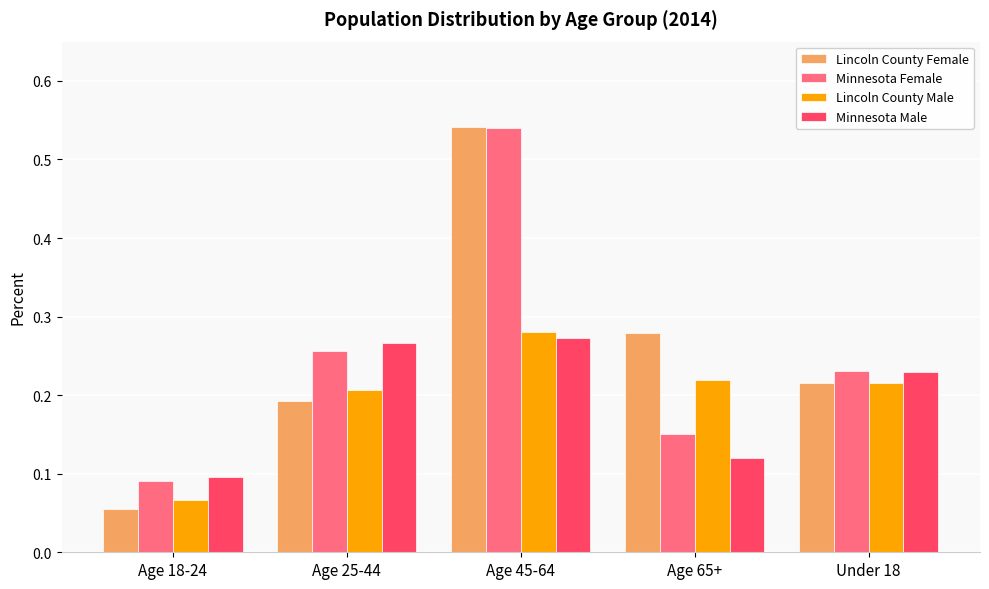

The Minnesota Male series shows 0.0 at Age 18-24. True or false?

False